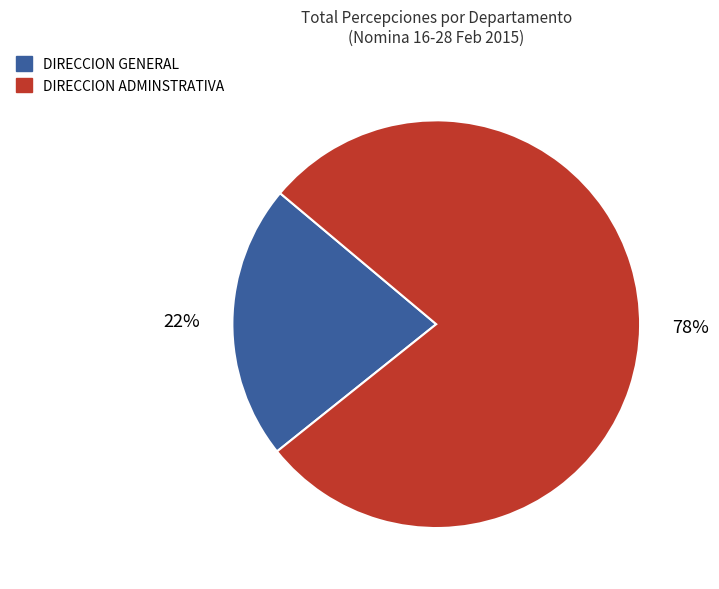

How many segments does this pie chart have?

2